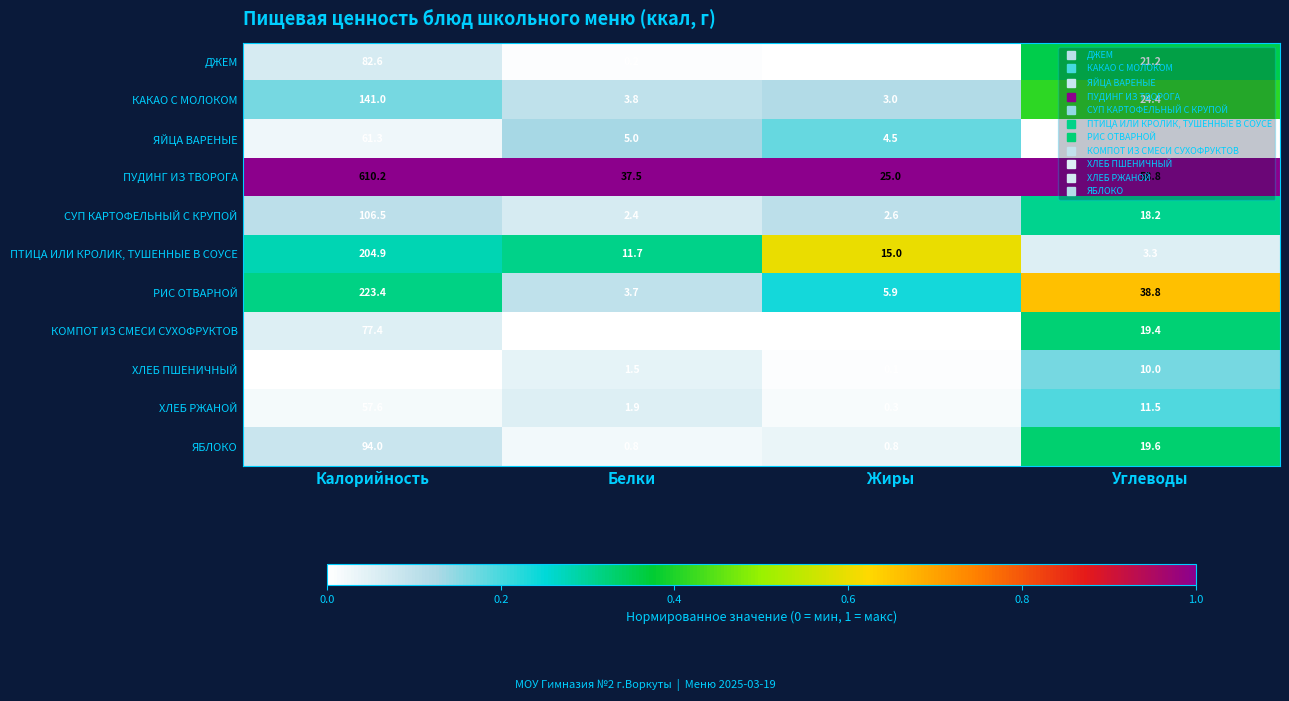

What is the average value of the СУП КАРТОФЕЛЬНЫЙ С КРУПОЙ series?

32.4